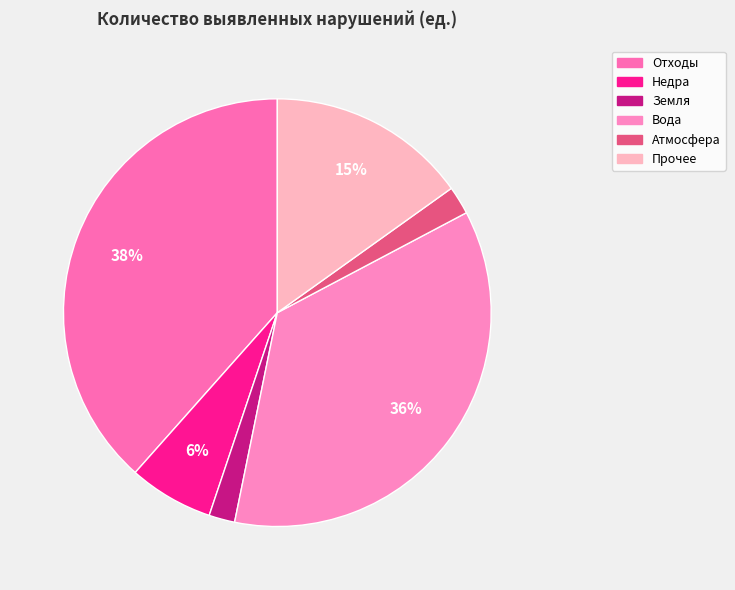

Count the number of slices in the pie.

6